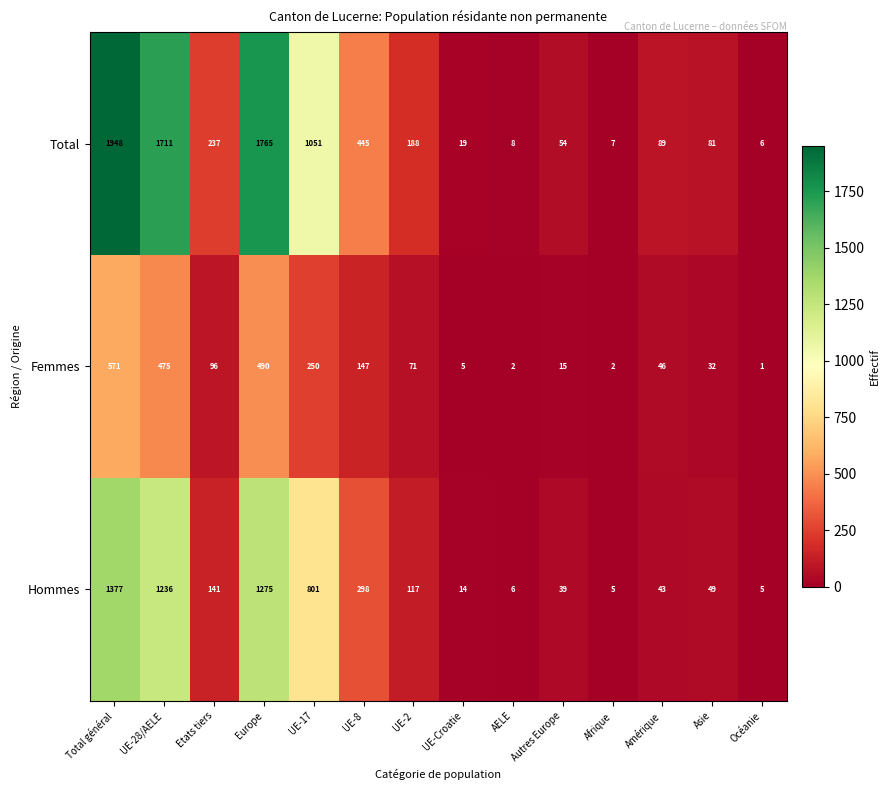

The value of Total at UE-8 is 227. True or false?

False